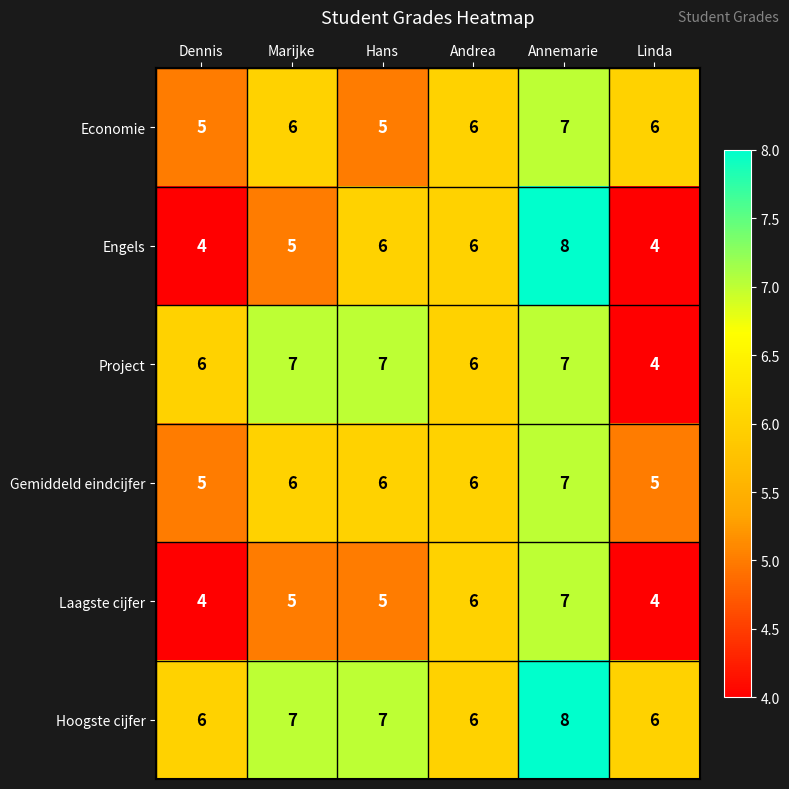

What is the difference between the maximum and minimum values in the Engels series?

4